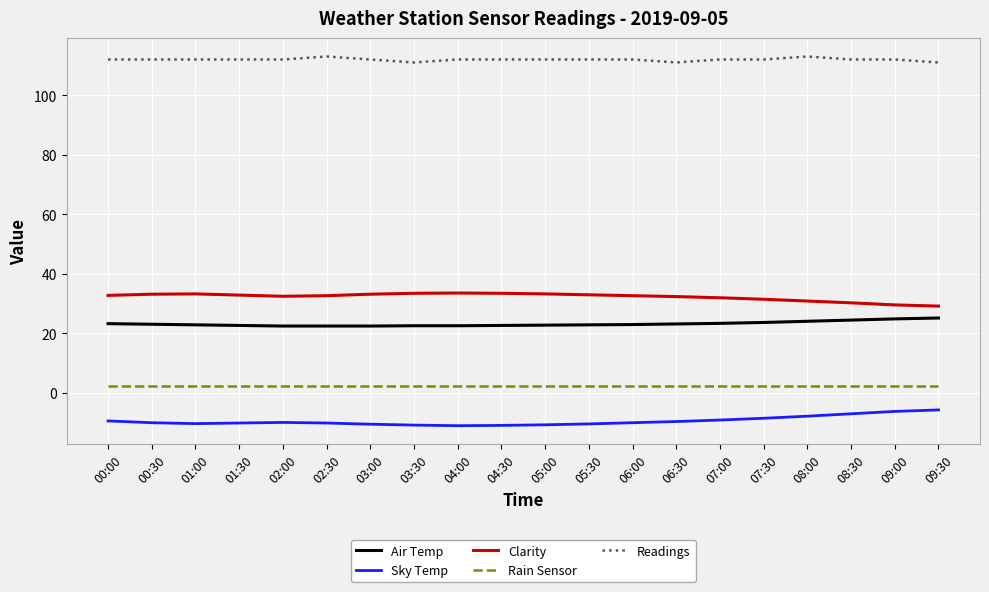

What are all the series names shown in the legend?

Air Temp, Sky Temp, Clarity, Rain Sensor, Readings